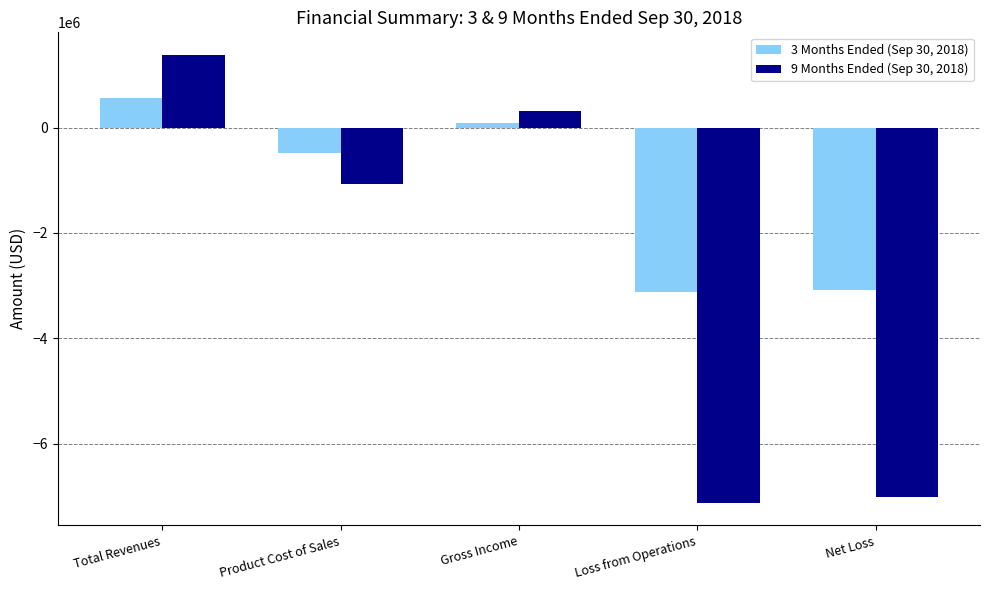

Which series has the largest total across all categories?

3 Months Ended (Sep 30, 2018)